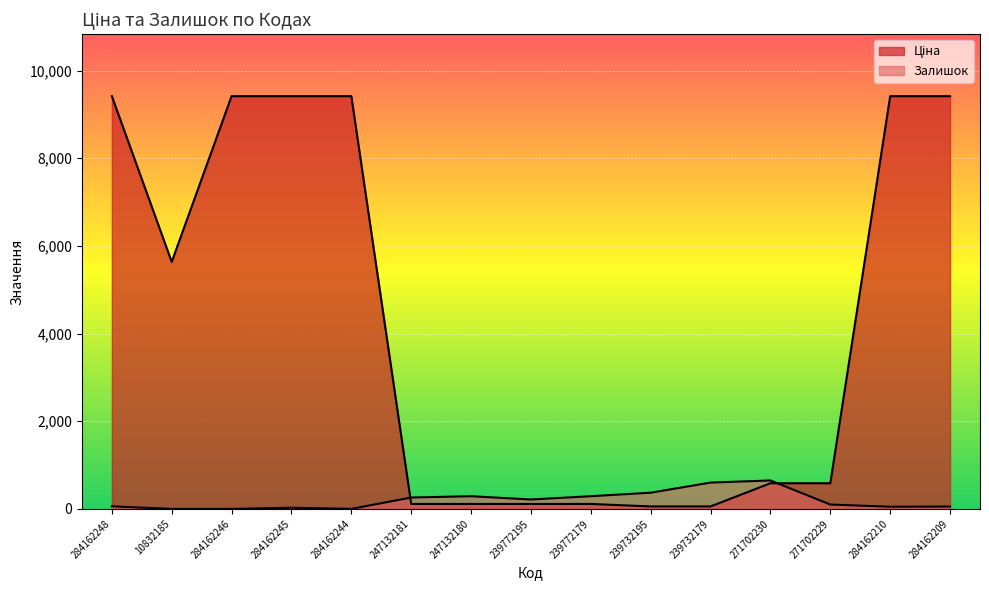

True or false: Залишок has a value of 66.5 at 284162210.

False